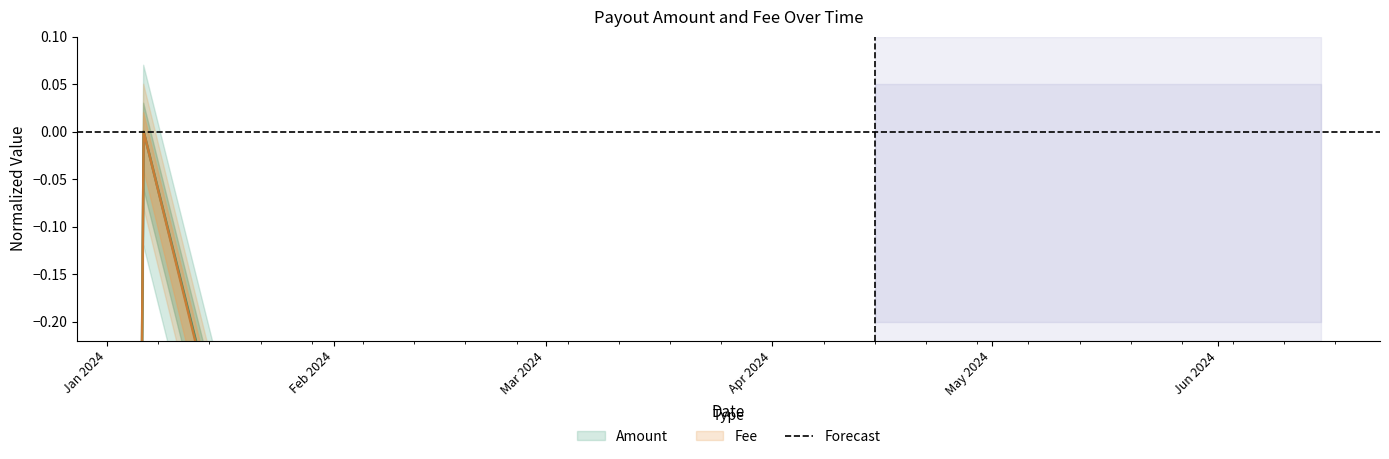

True or false: Amount has a value of -0.5 at 2024-01-06.

False